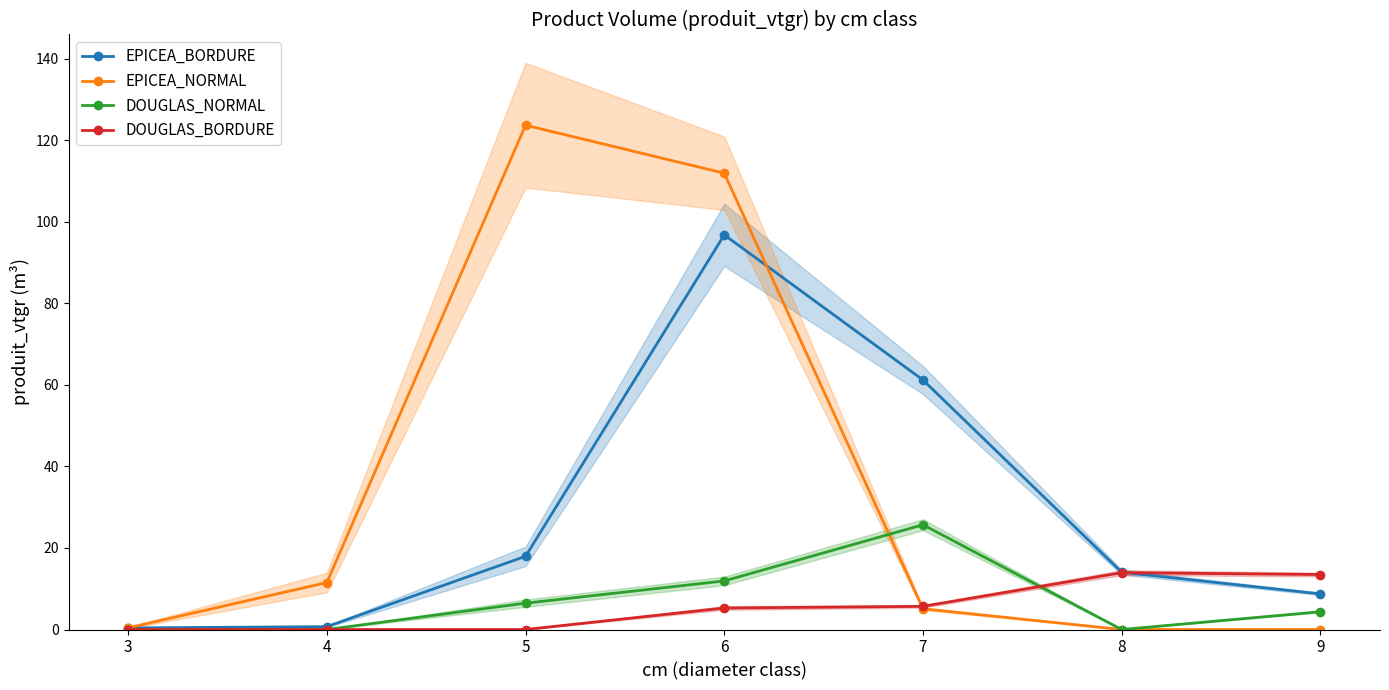

Rank the categories by EPICEA_BORDURE value from lowest to highest.

3, 4, 9, 8, 5, 7, 6